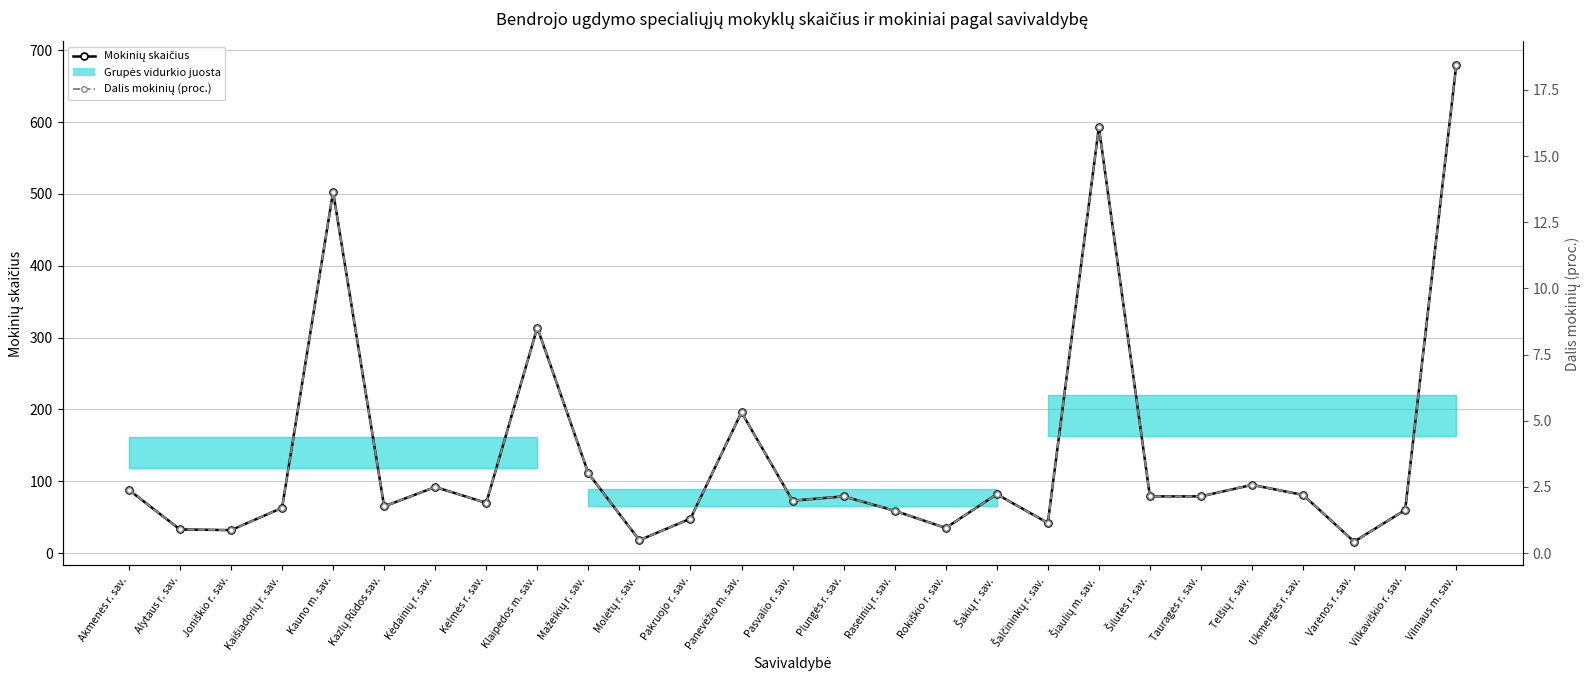

Is the value of Dalis mokinių (proc.) at Akmenės r. sav. greater than the value of Mokinių skaičius at Ukmergės r. sav.?

No